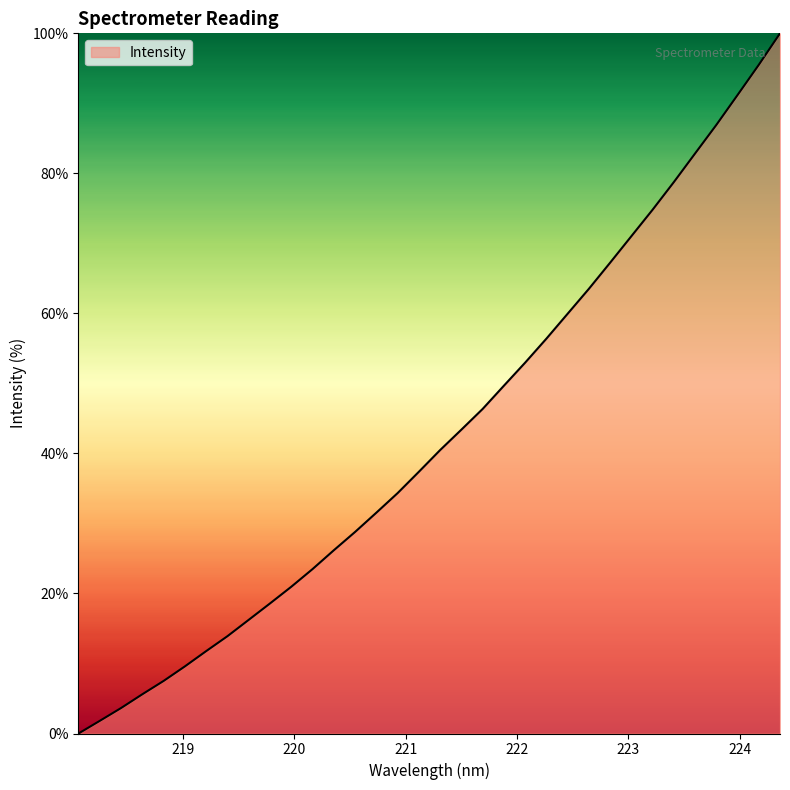

What is the greatest value displayed?

100.0